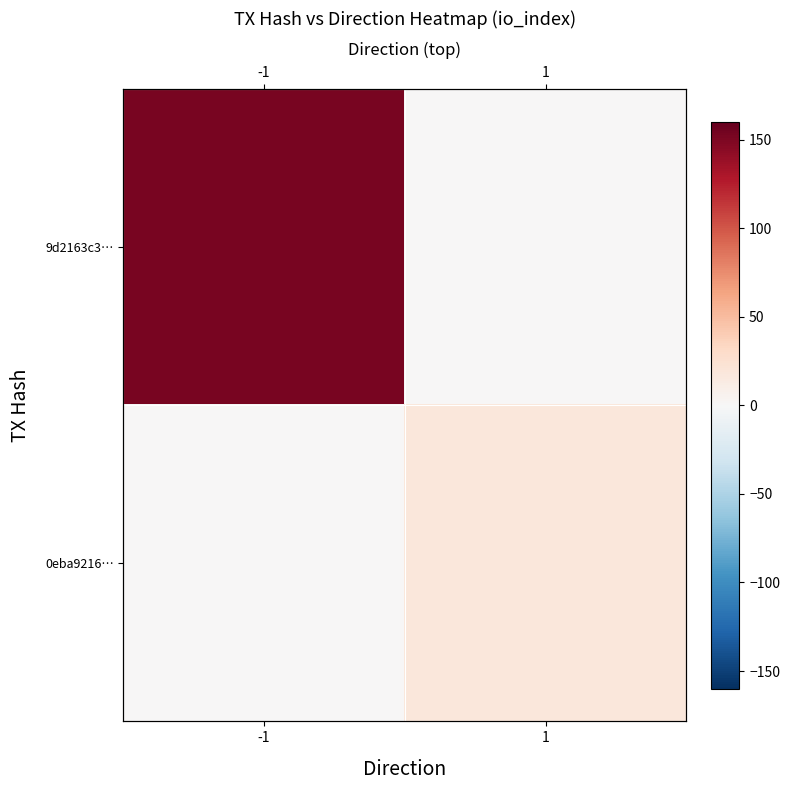

How many 9d2163c3… values are between 0 and 152?

2